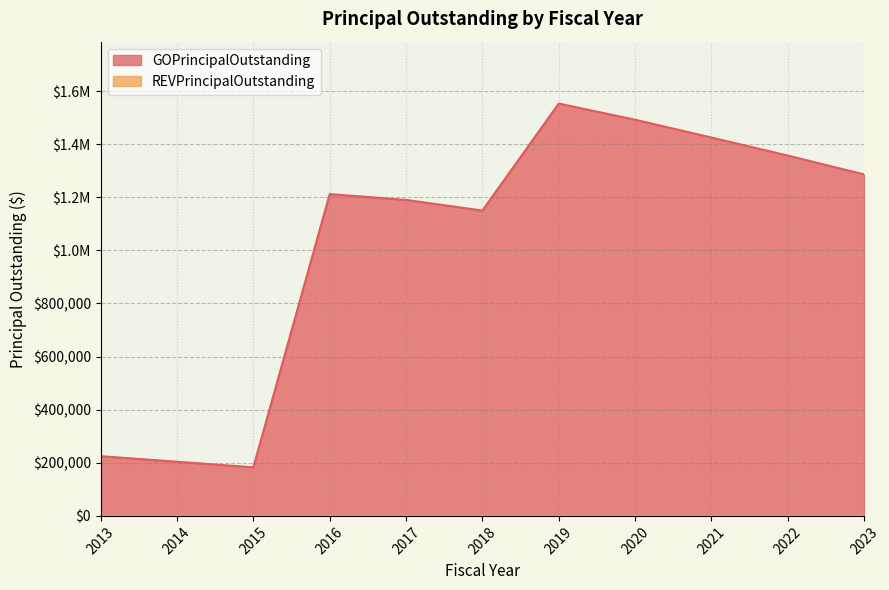

How many interior local valleys (lower than both neighbors) does the data have?

2